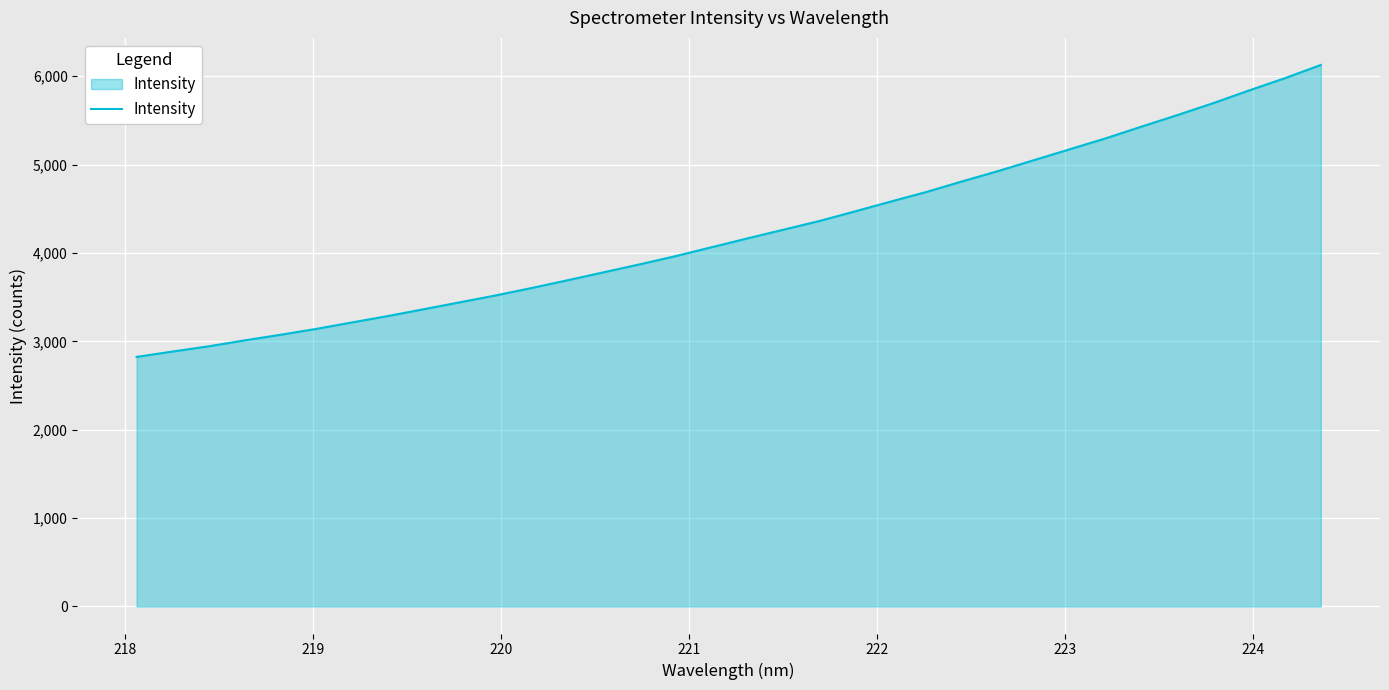

What is the greatest value displayed?

6127.5